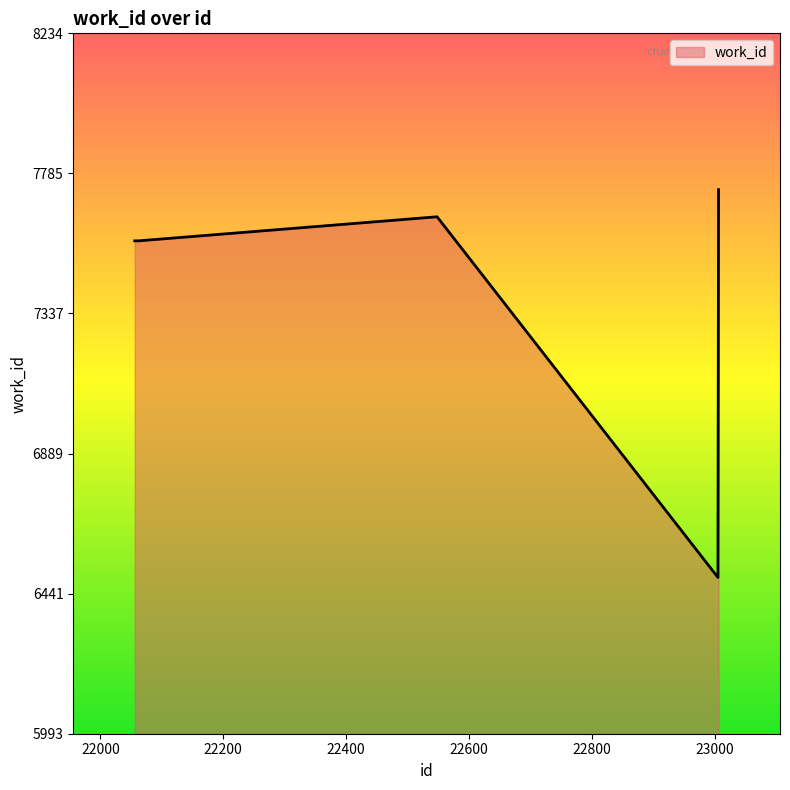

What is the smallest value displayed?

6493